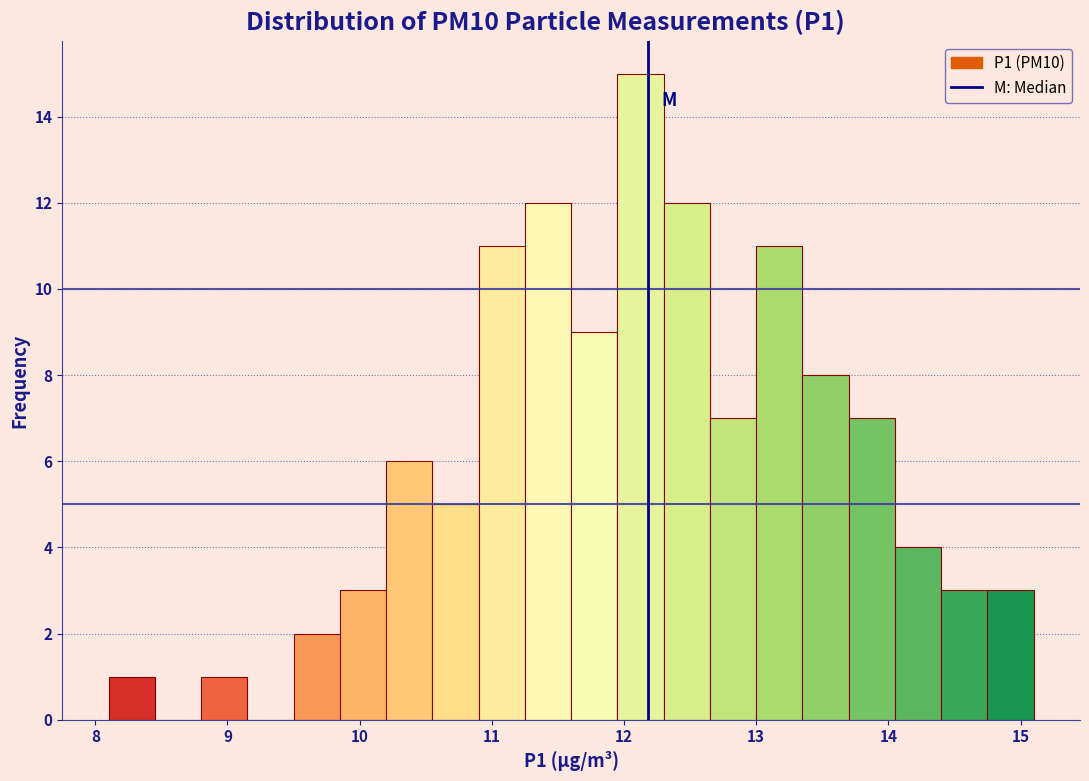

Around what value on the x-axis is the tallest bar? Give the approximate position of its centre, as read against the axis.

12.1